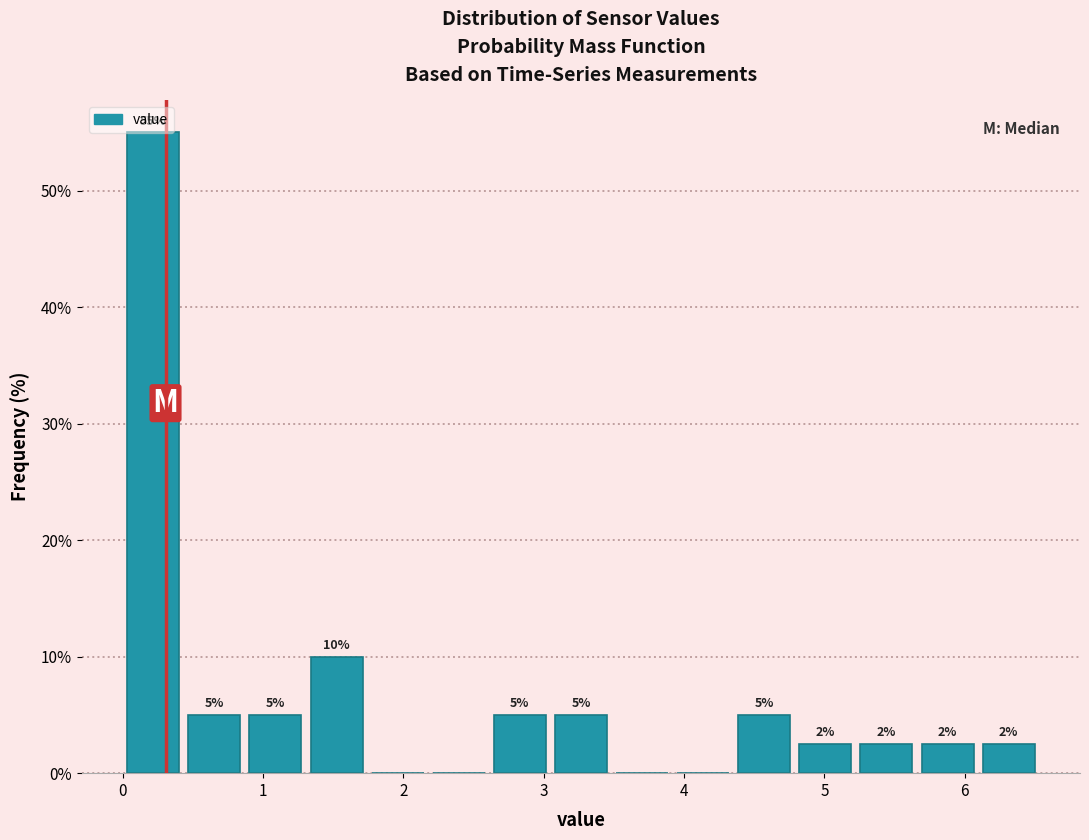

Over which range of the x-axis is the bar tallest?

0.0 to 0.4